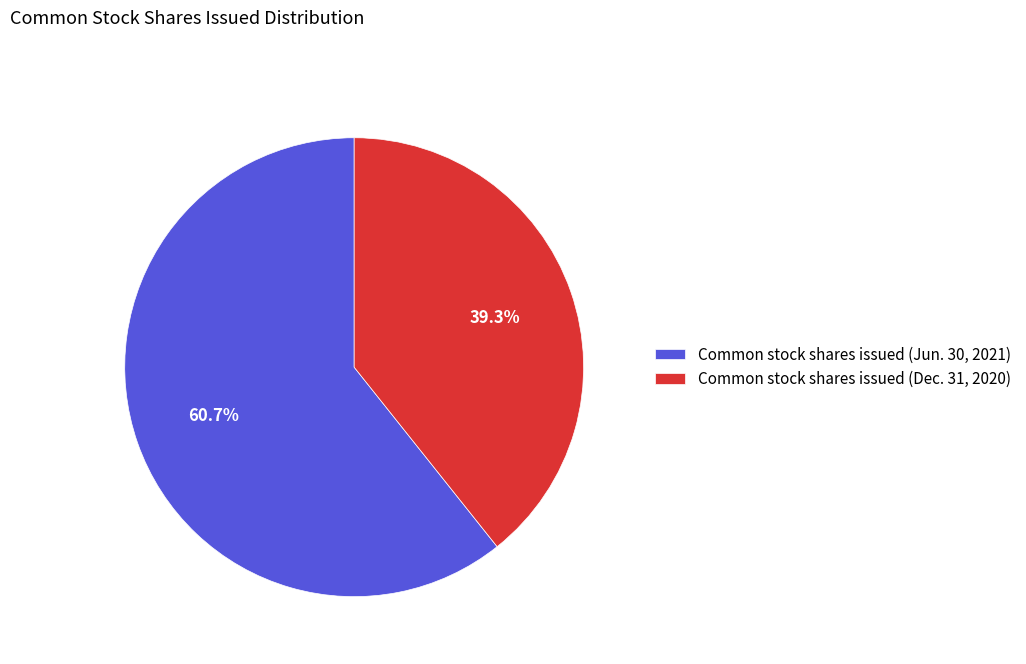

To the nearest percent, what portion does Common stock shares issued (Dec. 31, 2020) represent?

39%